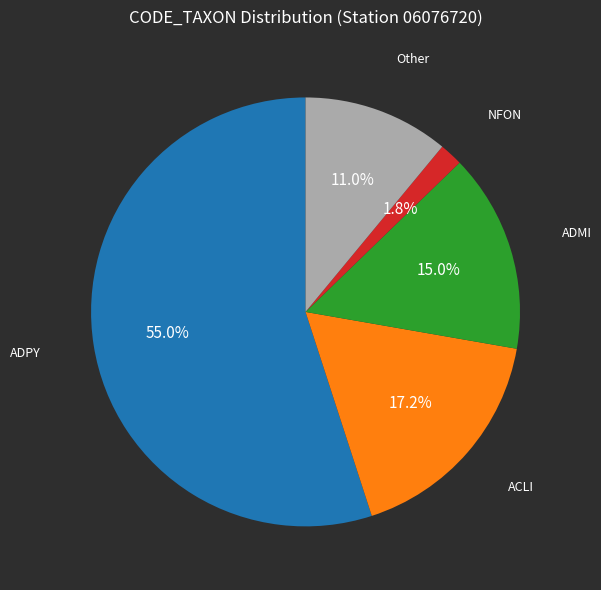

Does any single category account for the majority?

Yes